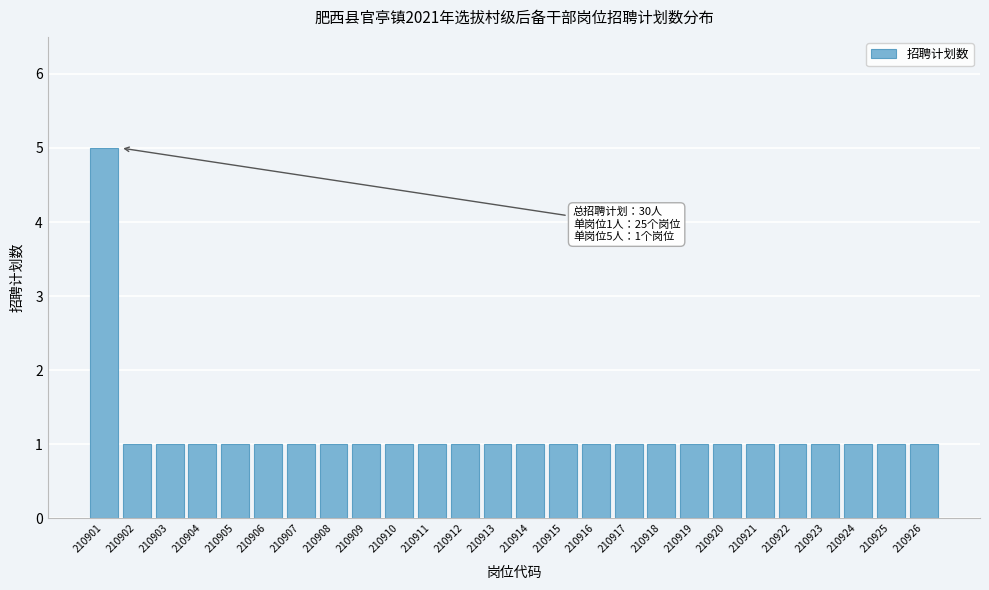

Reading right to left, what are all the values shown in this chart?

1	1	1	1	1	1	1	1	1	1	1	1	1	1	1	1	1	1	1	1	1	1	1	1	1	5